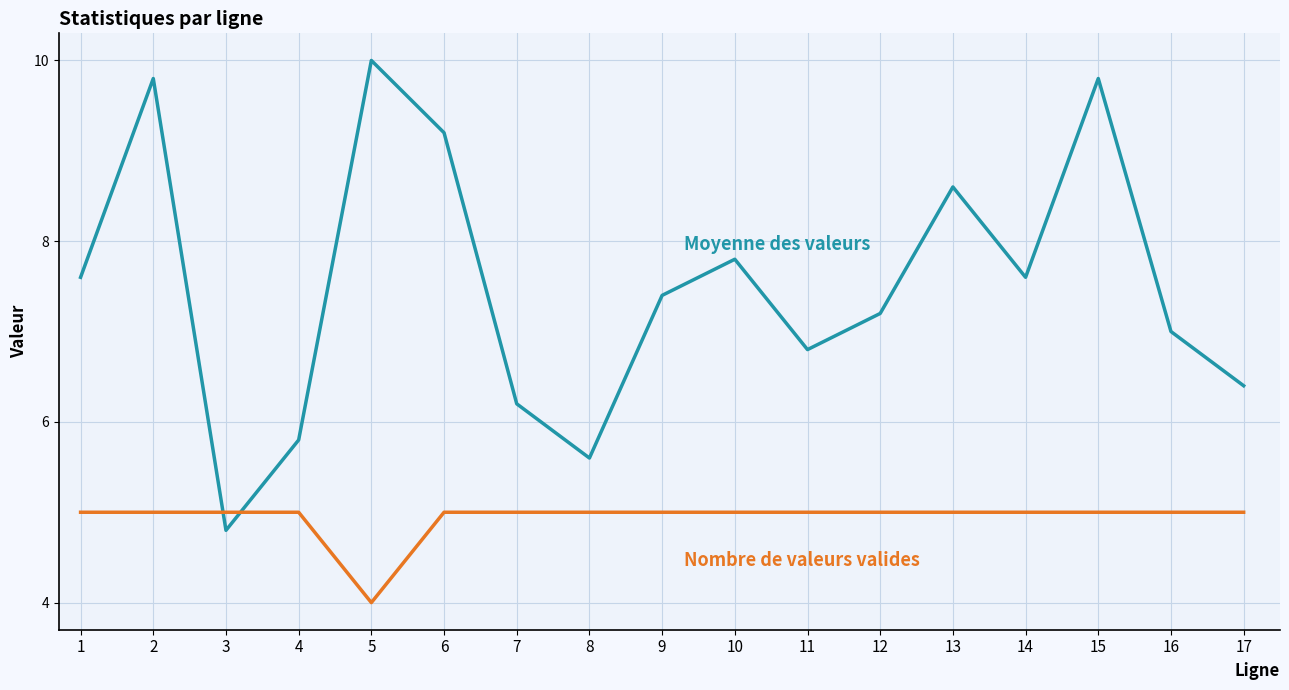

At which category does the chart reach its peak across all series?

5